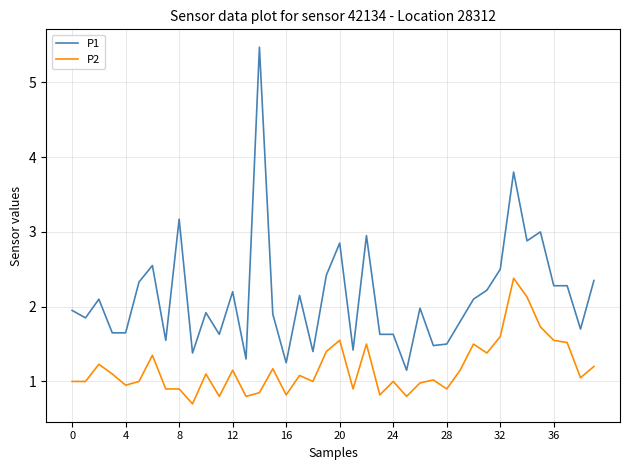

True or false: P2 and P1 cross at least once.

False